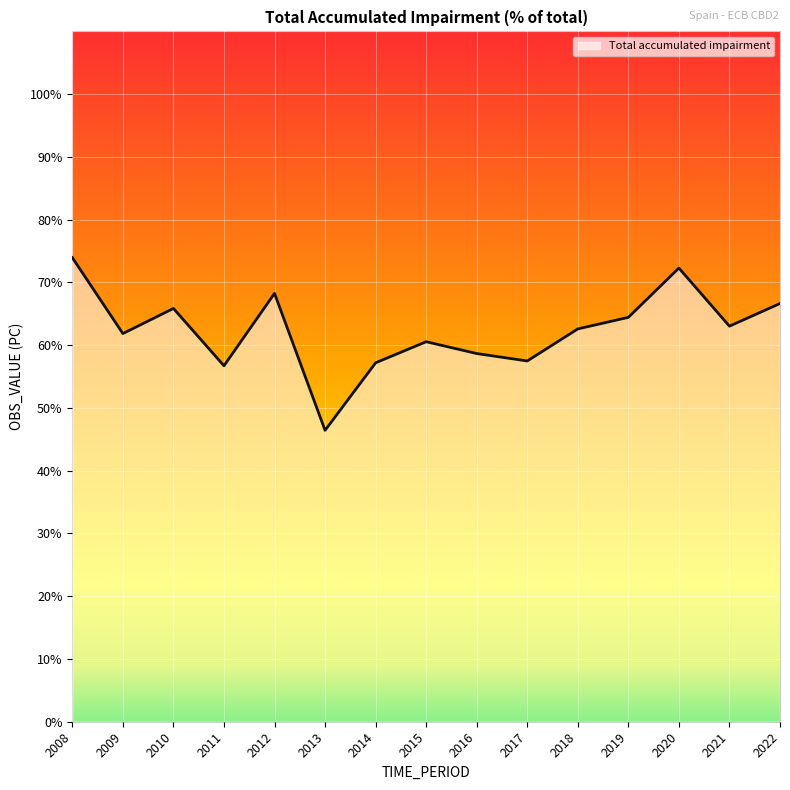

What is the difference between the values at 2019 and 2020?

7.9